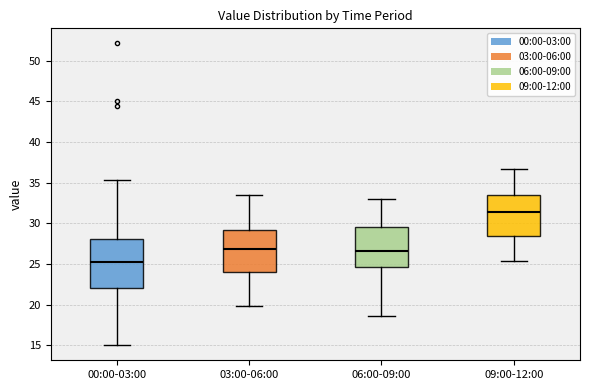

Where is the lower edge of the box for 06:00-09:00 on the y-axis? The values are not printed on the chart, so give them approximately, as read against the axis.

24.5